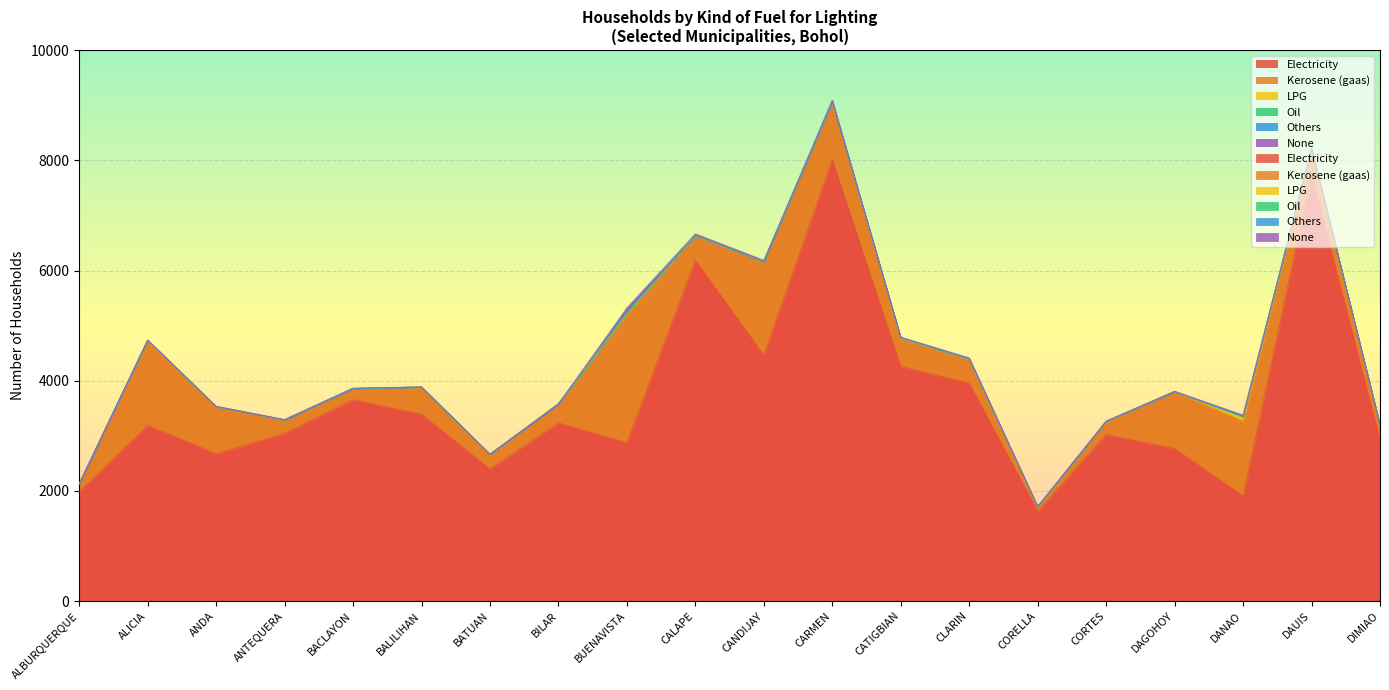

True or false: Oil and Electricity intersect in this chart.

False